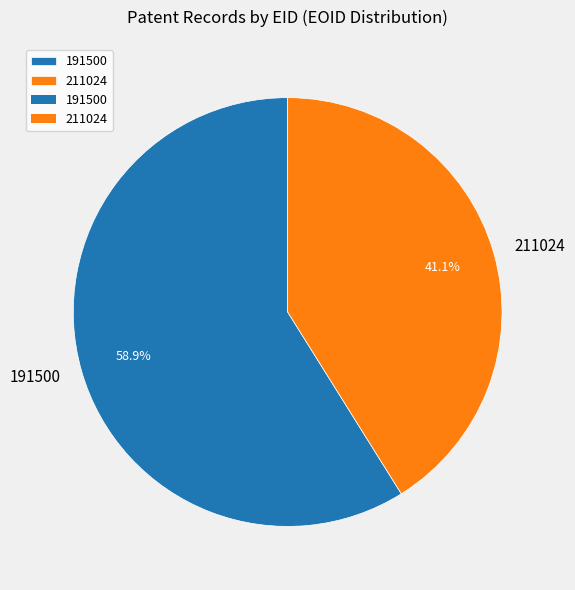

Which category has the smallest portion of the pie?

211024